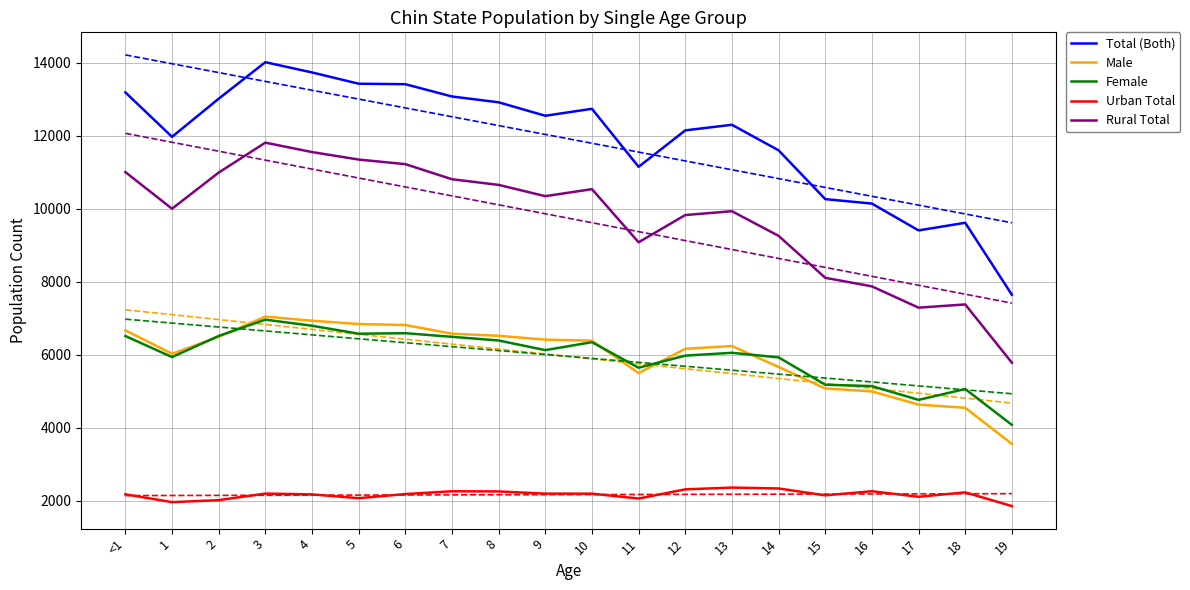

What is the label of the 10th point from the left?

9